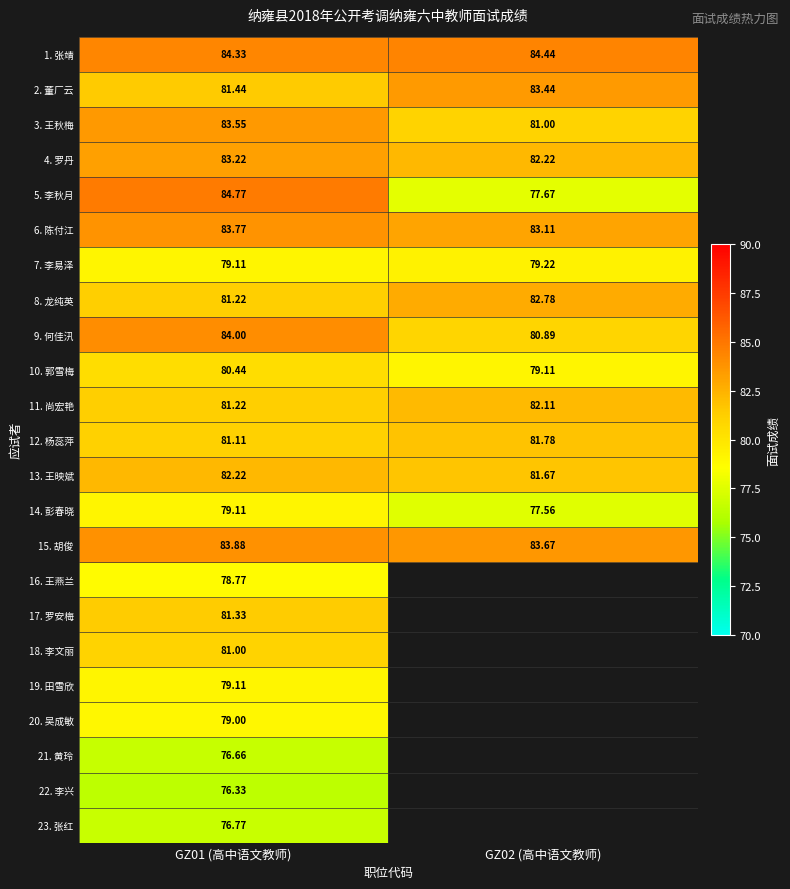

Is the value of 15. 胡俊 at GZ01 (高中语文教师) greater than the value of 21. 黄玲 at GZ01 (高中语文教师)?

Yes